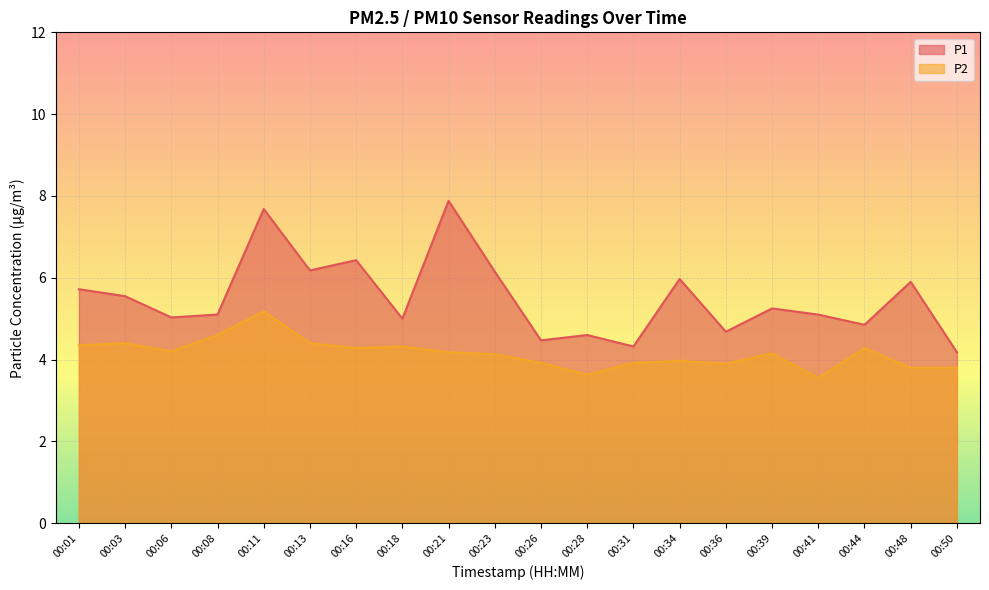

What is the lowest value of the P2 series?

3.5